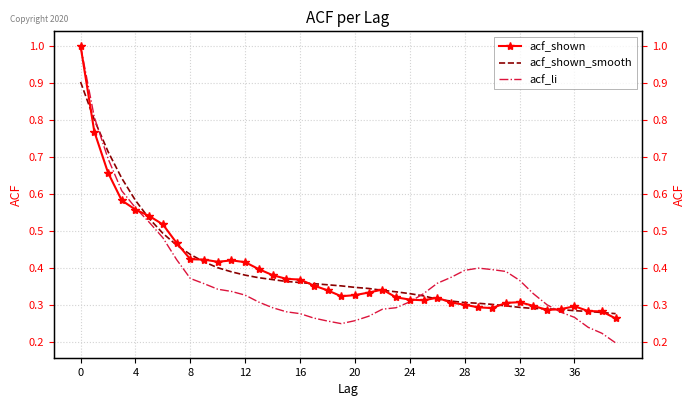

Which series has the widest spread of values?

acf_li